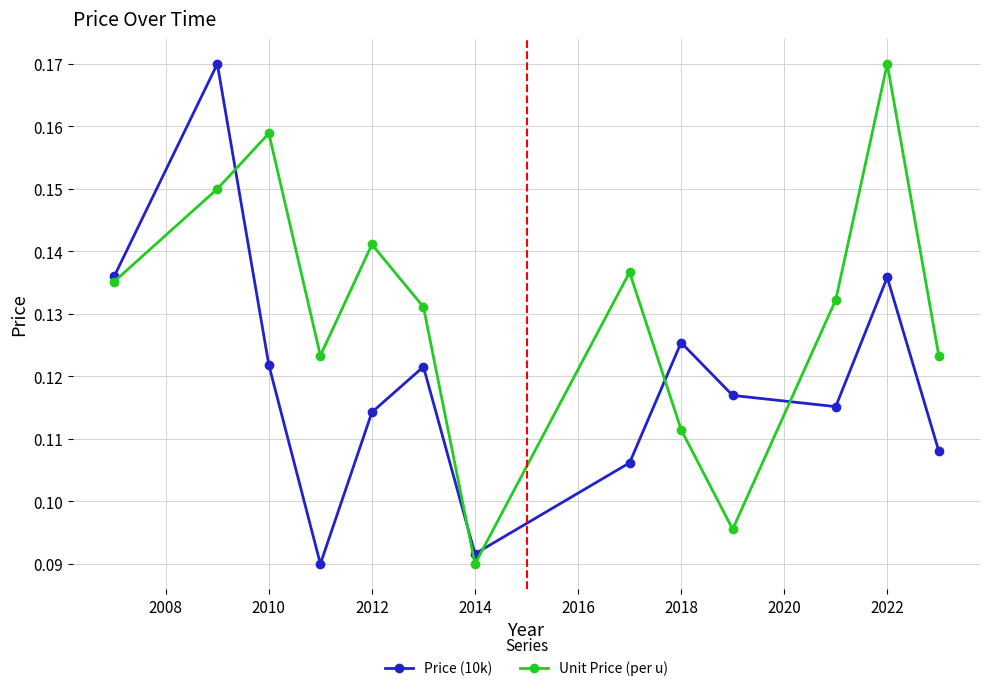

Count the Unit Price (per u) values in the range 0 to 1.

13